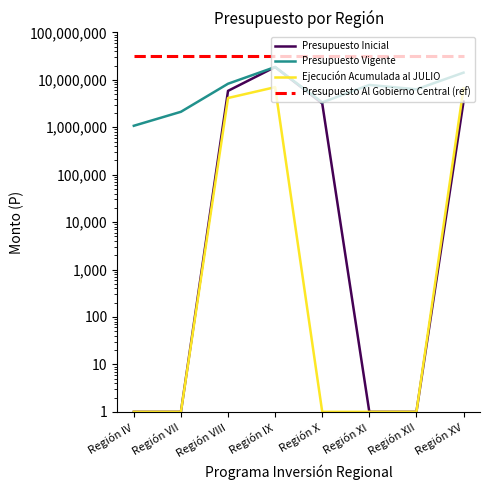

Rank the categories by Ejecución Acumulada al JULIO value from lowest to highest.

Región IV, Región VII, Región X, Región XI, Región XII, Región VIII, Región XV, Región IX